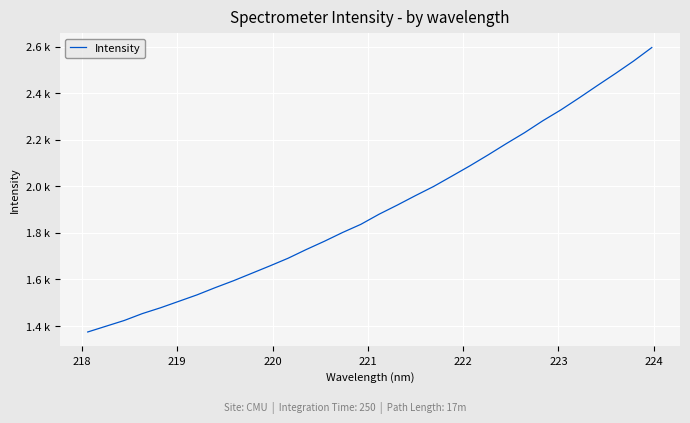

Does the chart display data point markers on the line(s)?

No